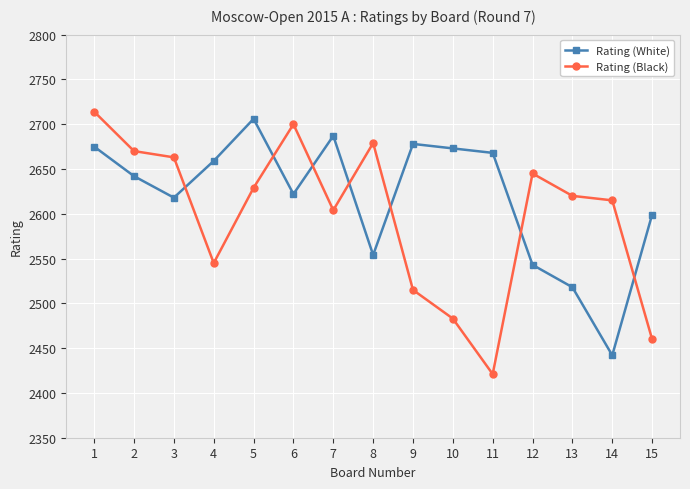

Which category has the lowest value in the Rating (Black) series?

11